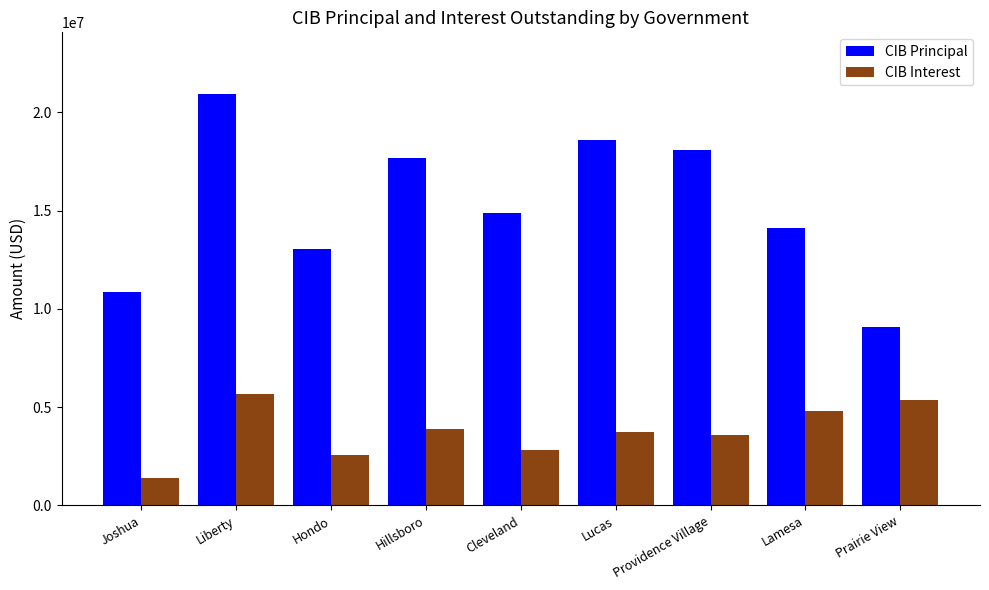

Which series changed the most between Liberty and Hondo?

CIB Principal